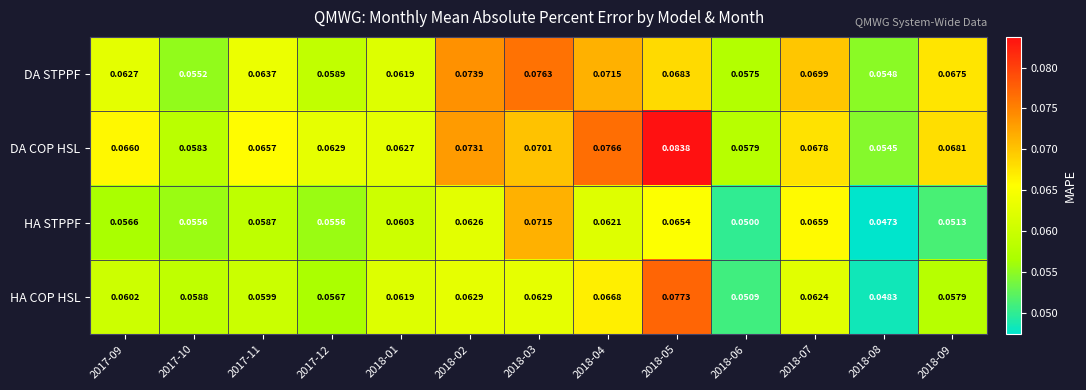

How many data points does each series have?

13